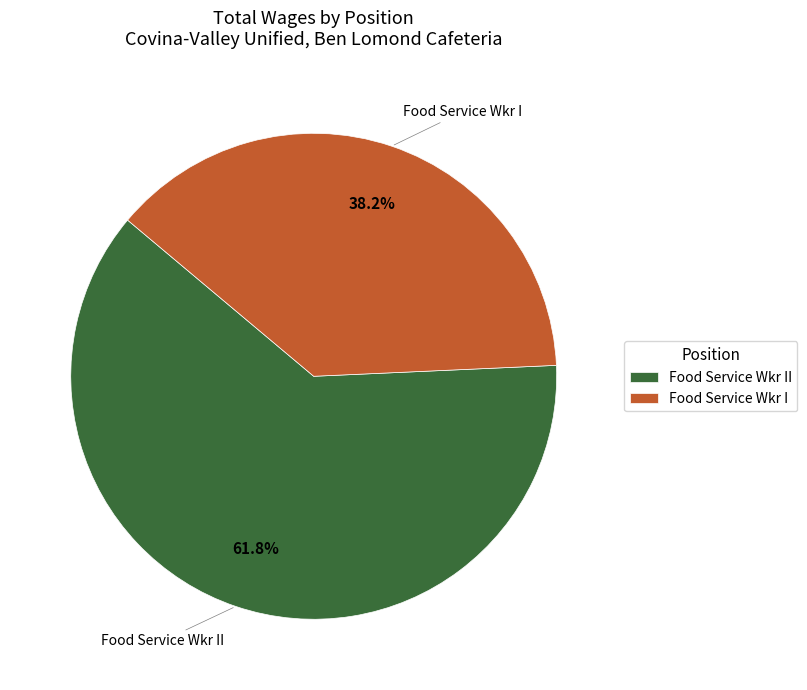

How much of the chart is everything except Food Service Wkr II?

38.2%